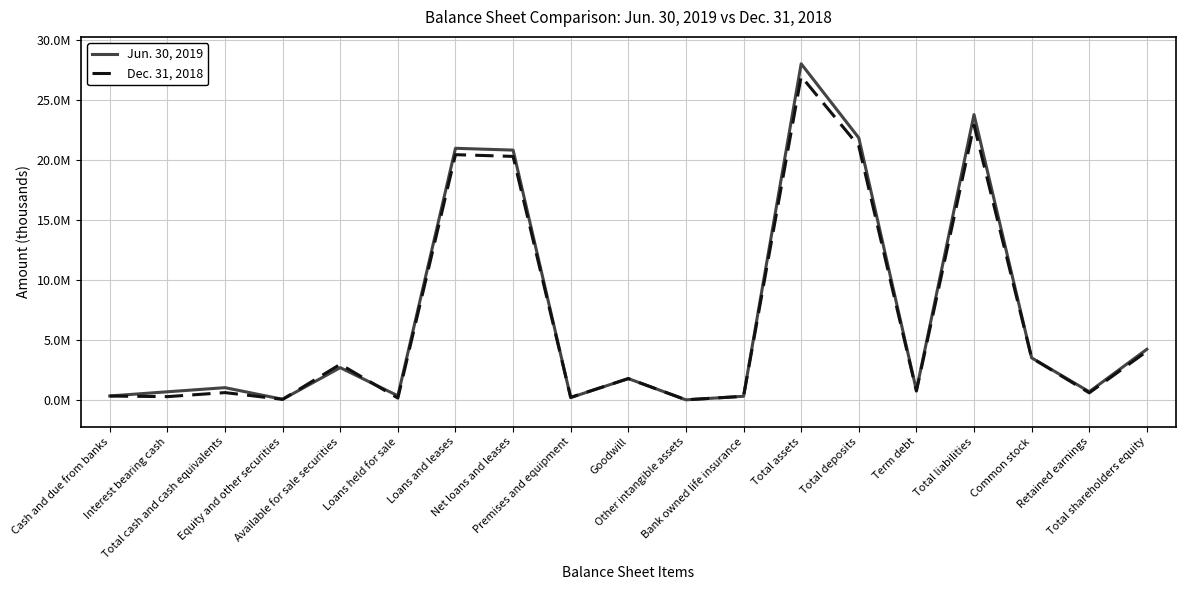

What are all the series names shown in the legend?

Jun. 30, 2019, Dec. 31, 2018